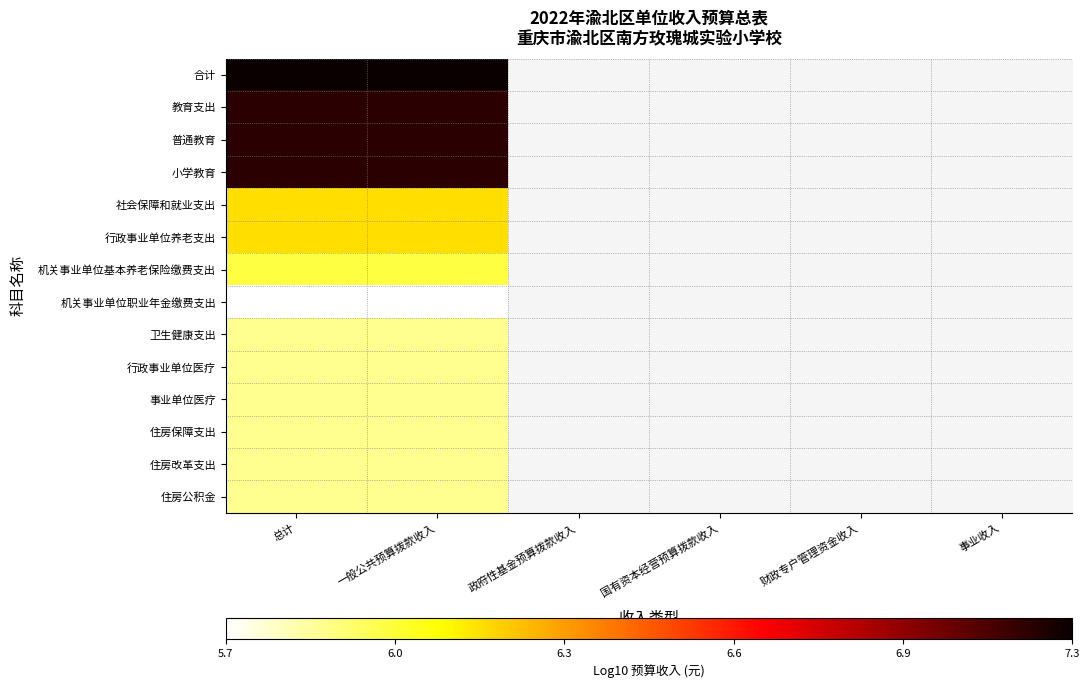

List the series in order of their overall mean, highest first.

合计, 教育支出, 普通教育, 小学教育, 社会保障和就业支出, 行政事业单位养老支出, 机关事业单位基本养老保险缴费支出, 机关事业单位职业年金缴费支出, 卫生健康支出, 行政事业单位医疗, 事业单位医疗, 住房保障支出, 住房改革支出, 住房公积金